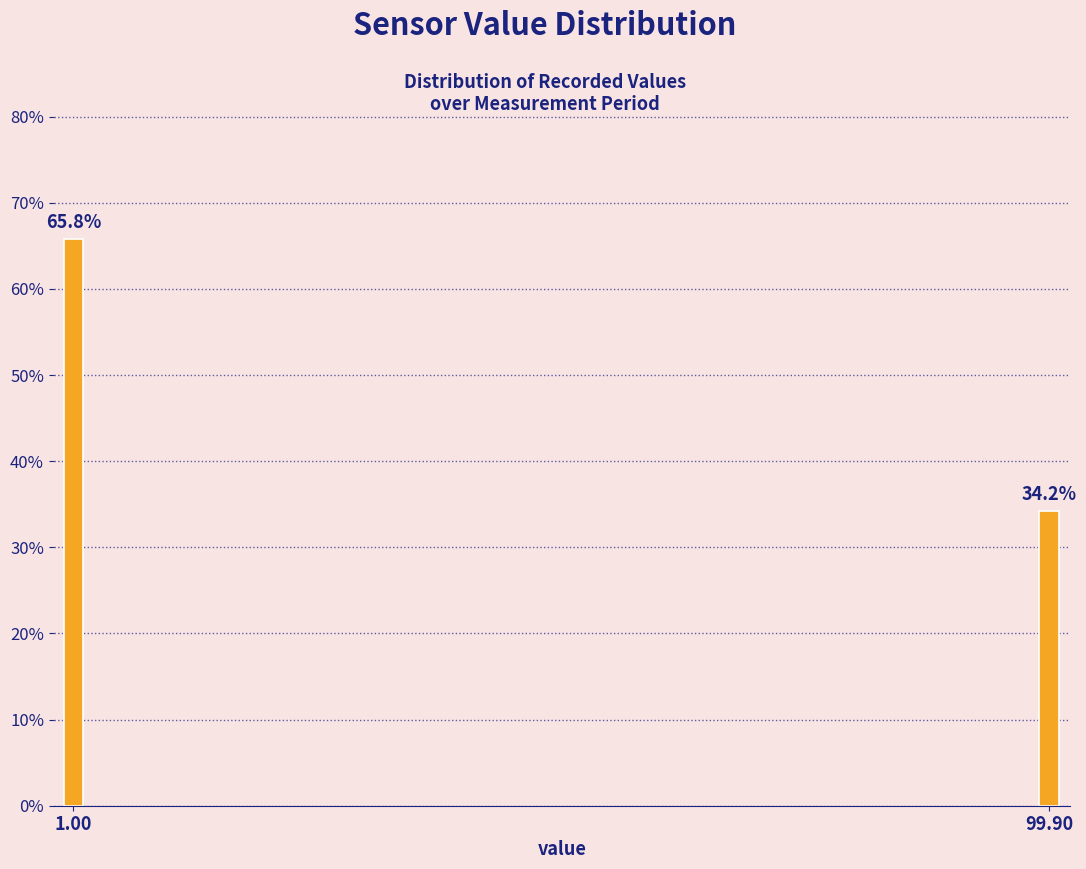

Reading right to left, list all the values displayed in this chart.

34.2	65.8